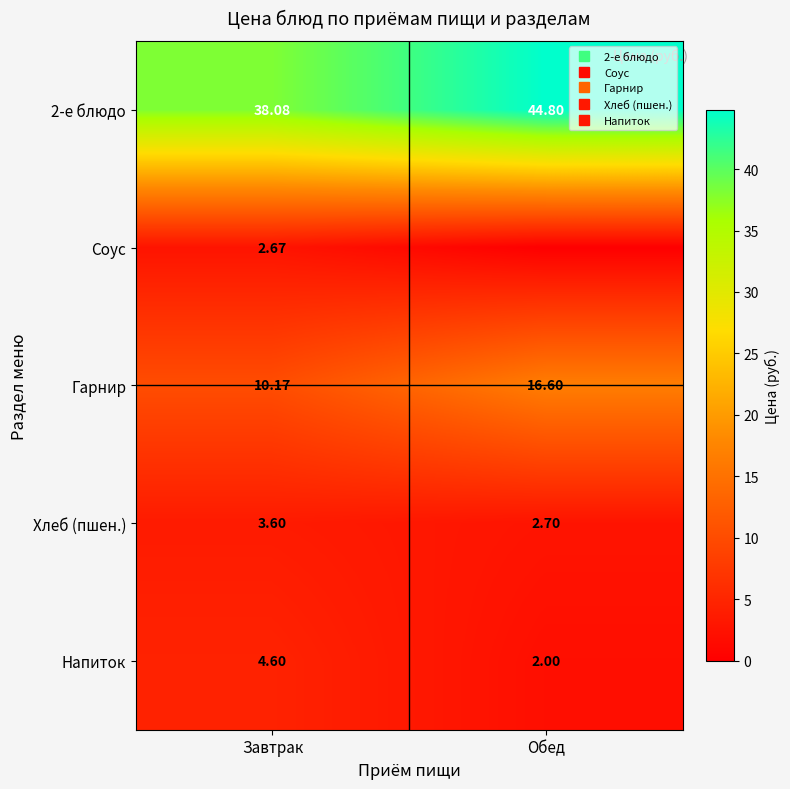

What is the difference between the highest and lowest values at Обед?

44.8